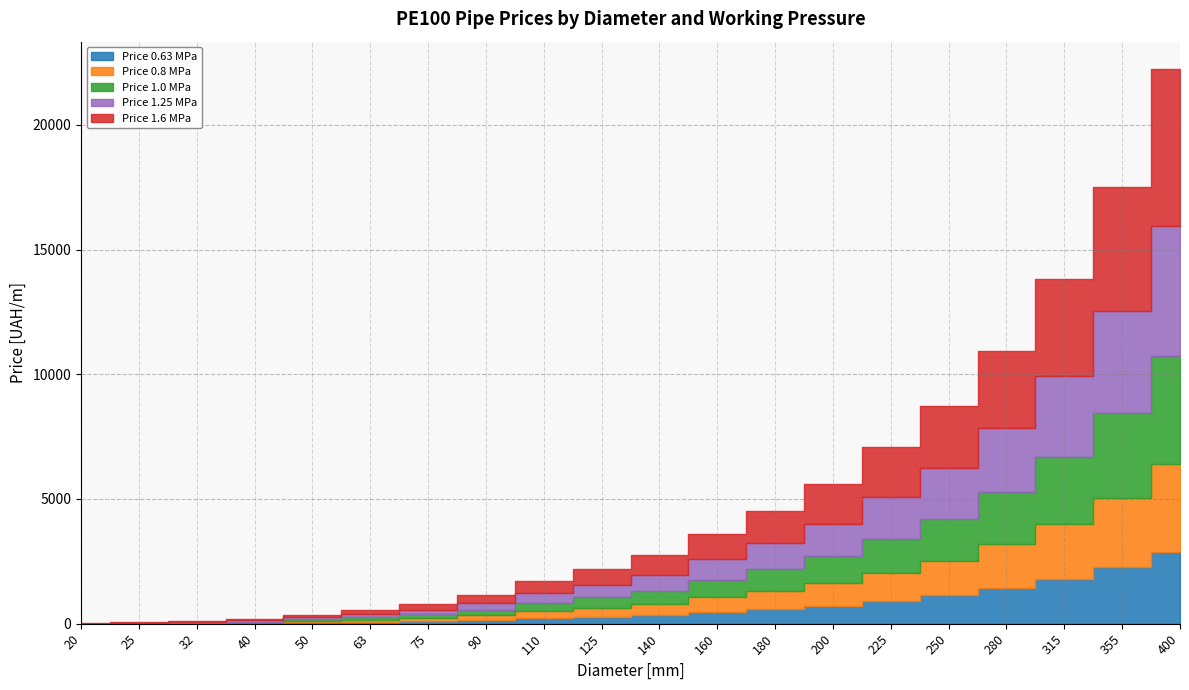

Read the Price 0.8 MPa value at 250.

1380.0